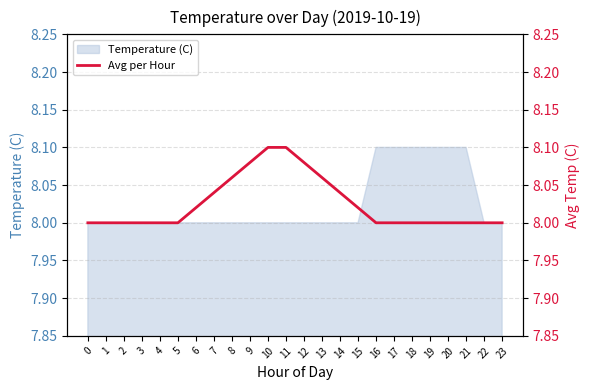

What value does the data have at 6?

8.0